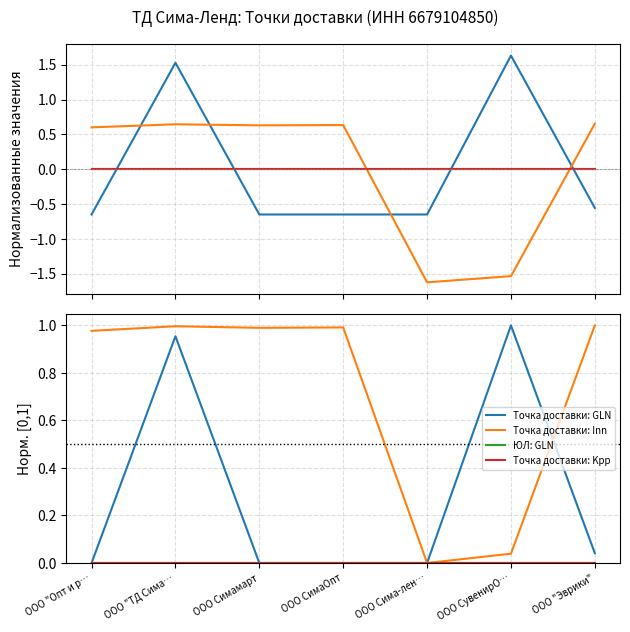

What is the maximum value shown in the chart?

1.0